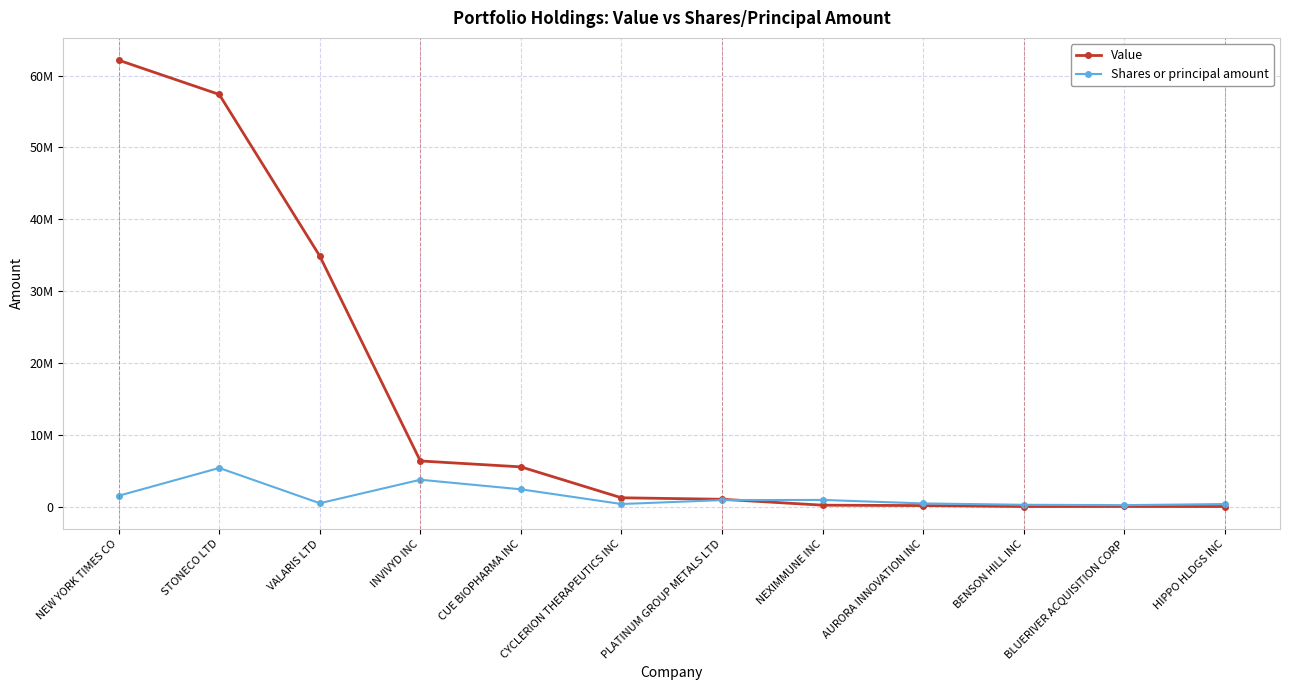

What position from the right is STONECO LTD?

11